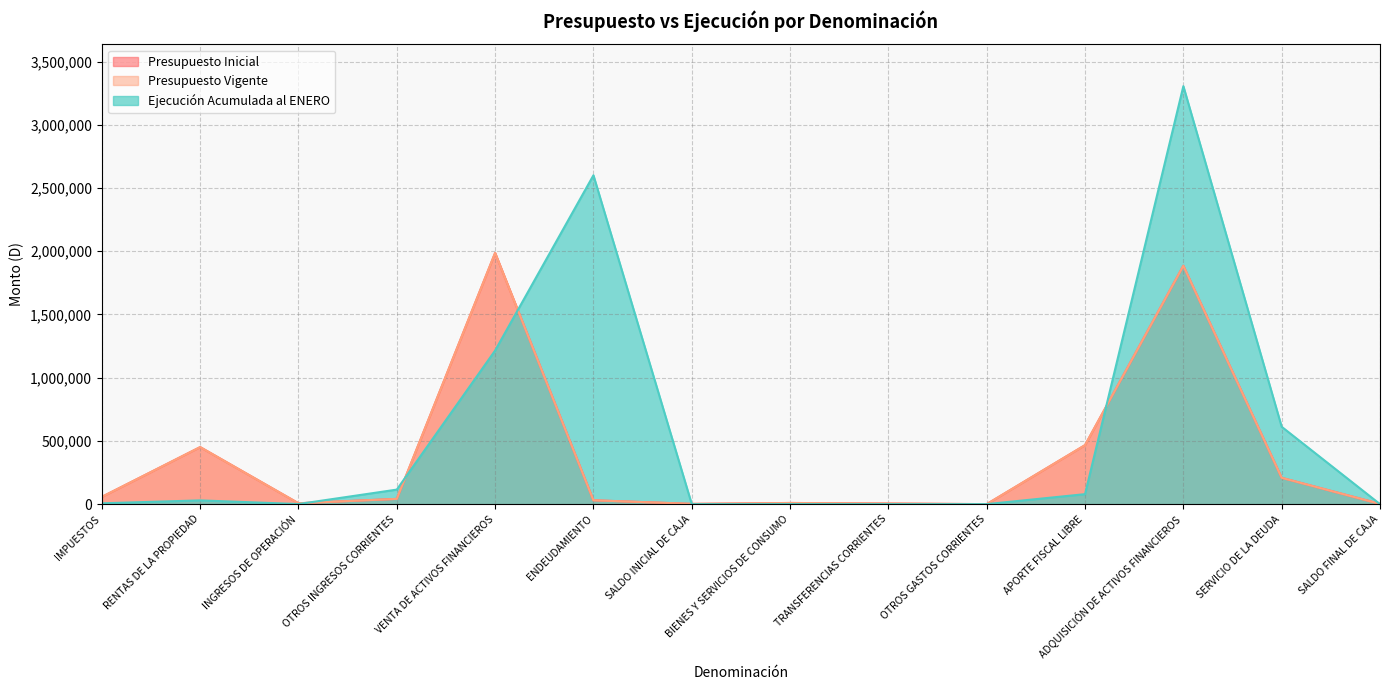

What is the lowest value of the Presupuesto Vigente series?

10